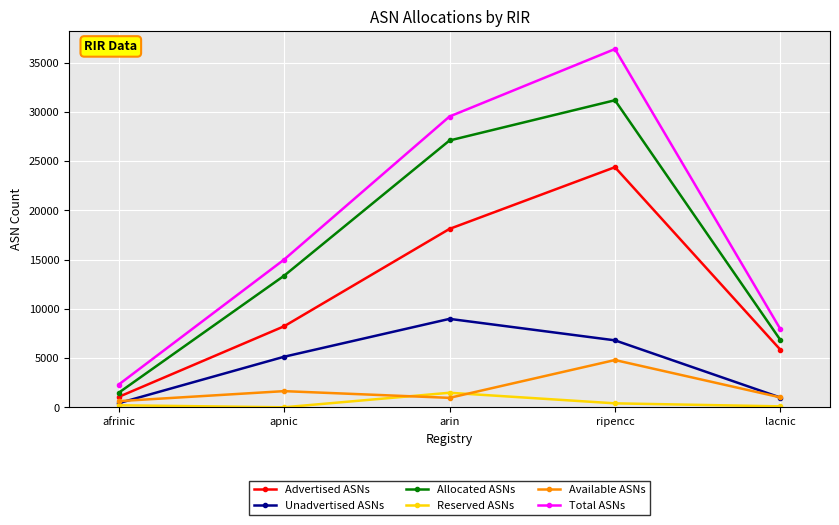

List the series in order of their peak value, highest first.

Total ASNs, Allocated ASNs, Advertised ASNs, Unadvertised ASNs, Available ASNs, Reserved ASNs